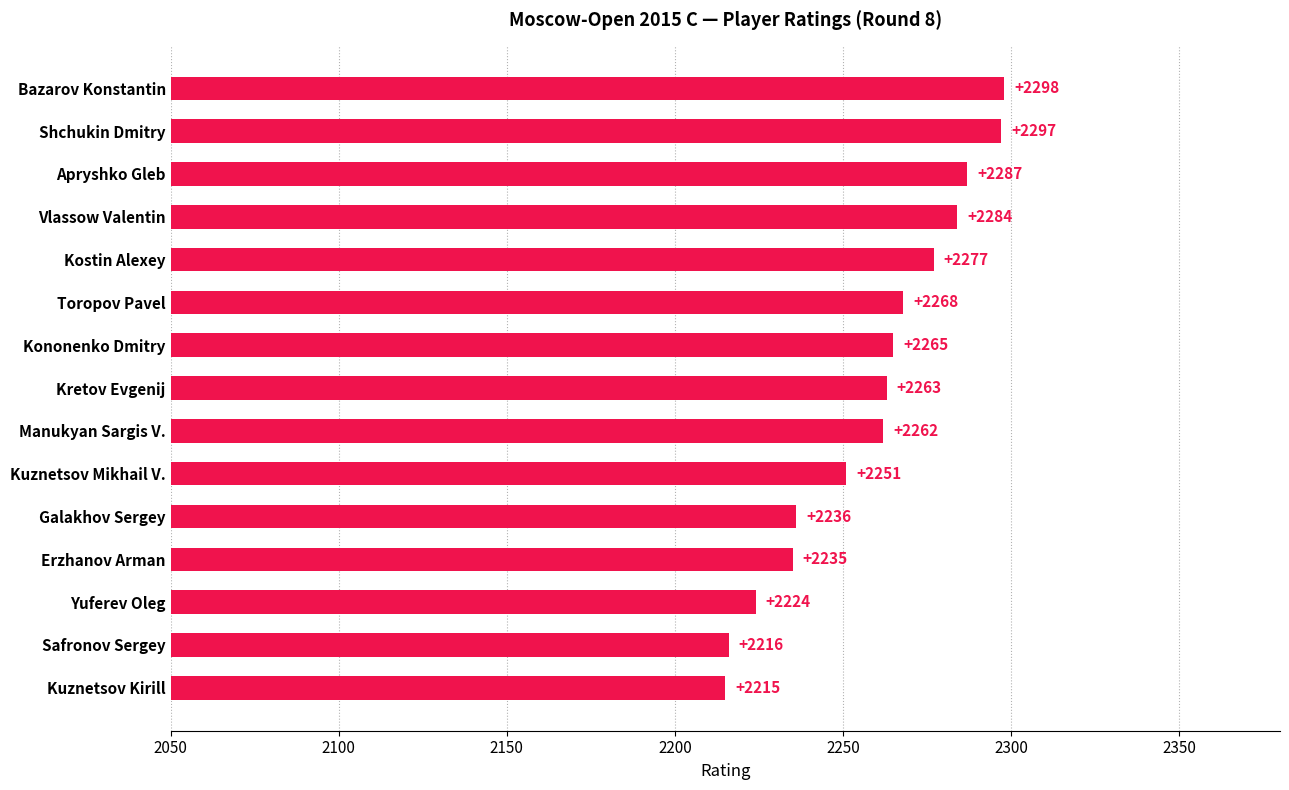

Reading top to bottom, what are all the values shown in this chart?

2298	2297	2287	2284	2277	2268	2265	2263	2262	2251	2236	2235	2224	2216	2215